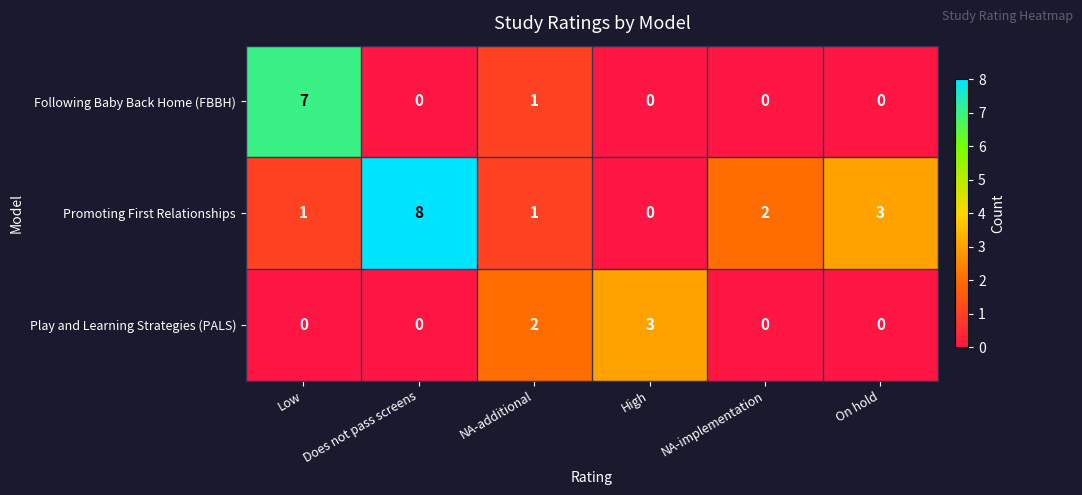

Is it true that Play and Learning Strategies (PALS) equals 0 at Low?

True